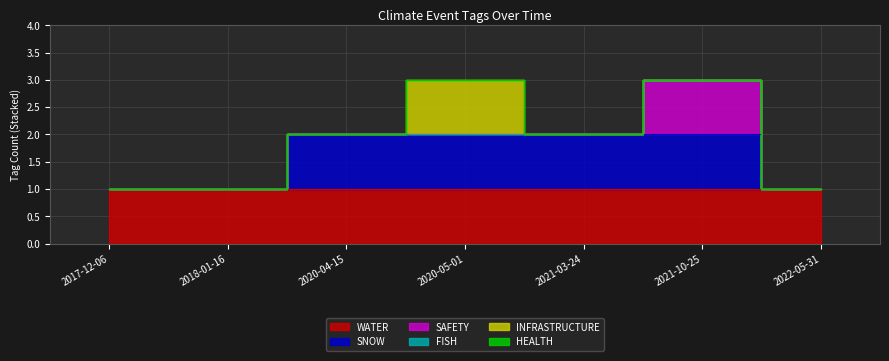

At which label is INFRASTRUCTURE closest to 0?

2017-12-06